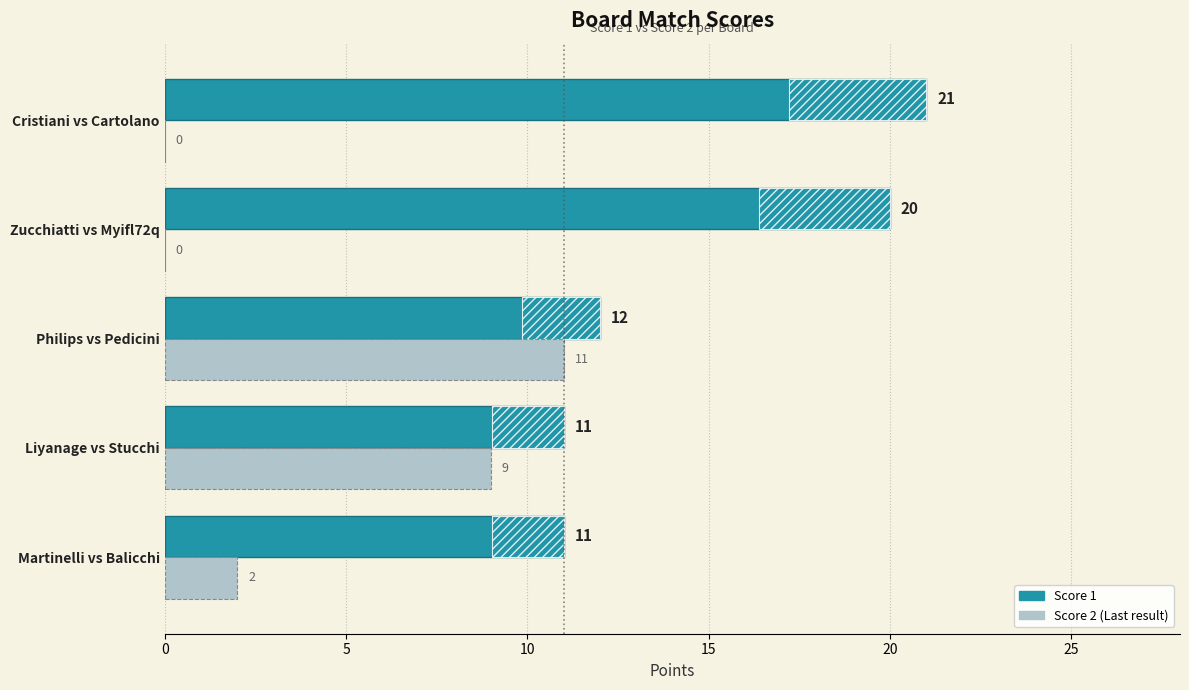

Is the value of Score 1 at Liyanage vs Stucchi greater than the value of Score 2 at Liyanage vs Stucchi?

Yes